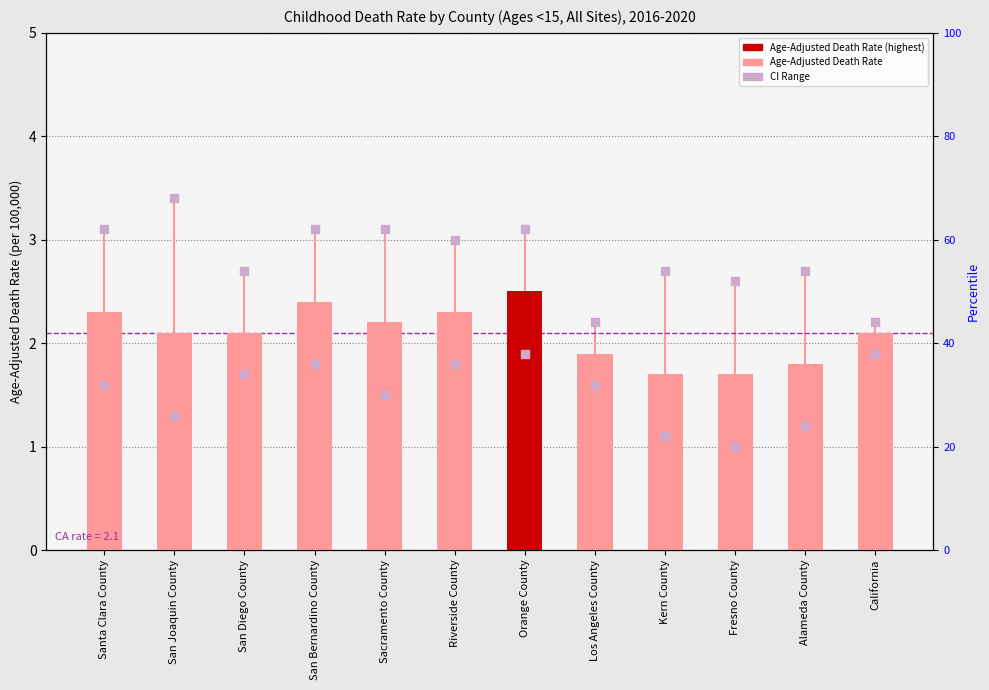

Approximately how many times larger is the value at Sacramento County compared to Kern County?

1.3